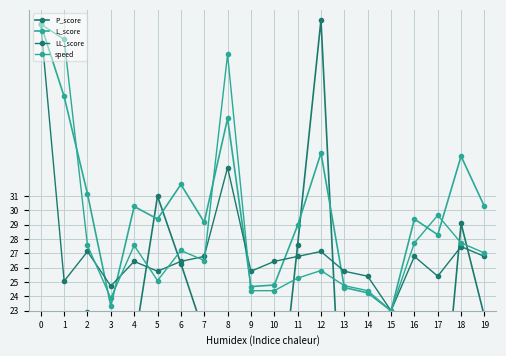

Is the value of LL_score at 8 greater than the value of L_score at 2?

Yes